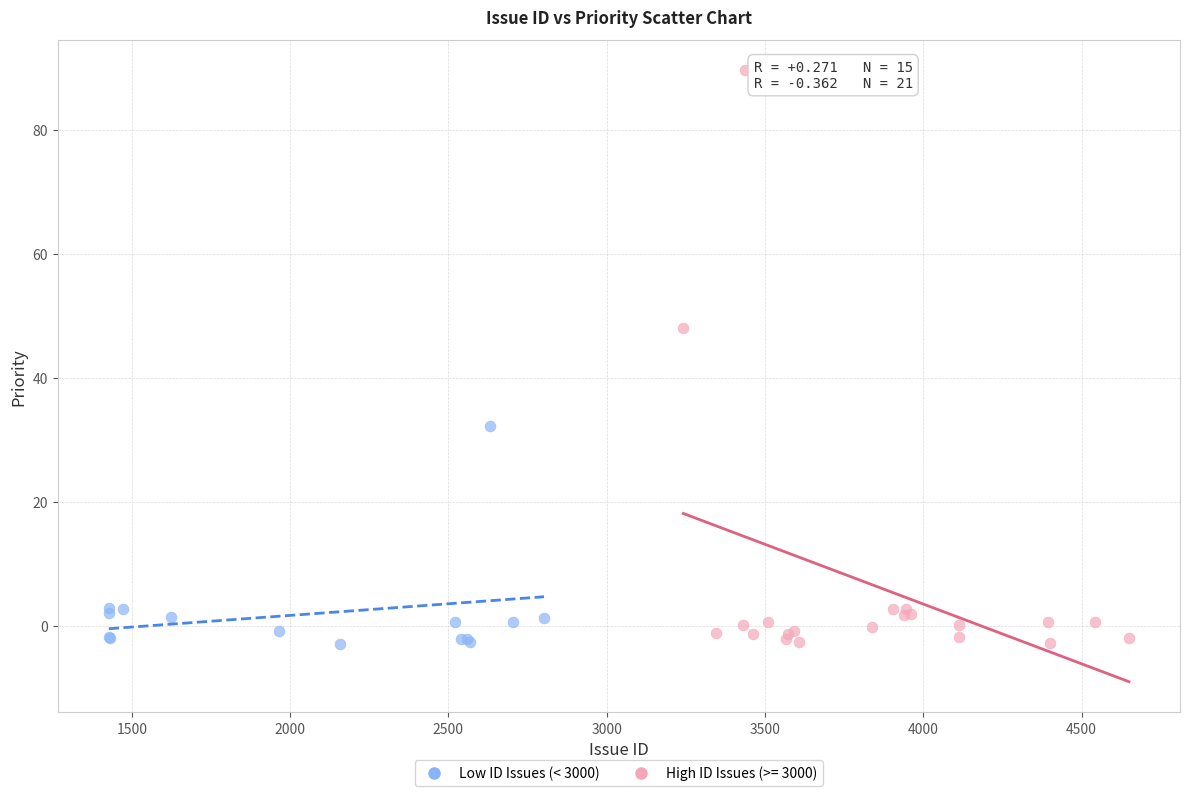

Which series contains the highest Y value?

High ID Issues (>= 3000)